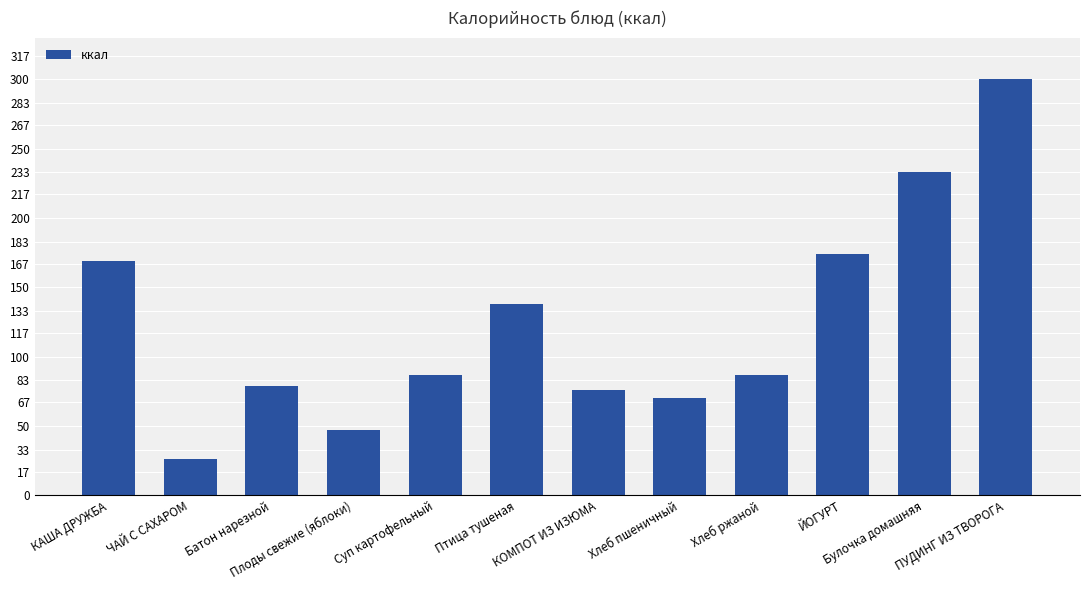

What is the value of the 11th bar from the left?

233.0